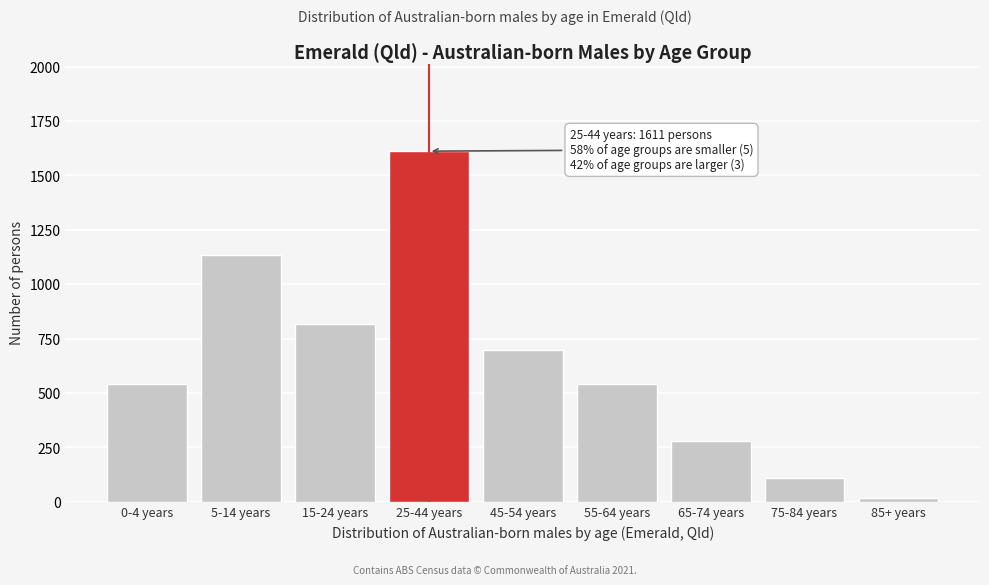

What is the change in value from 5-14 years to 15-24 years?

-319